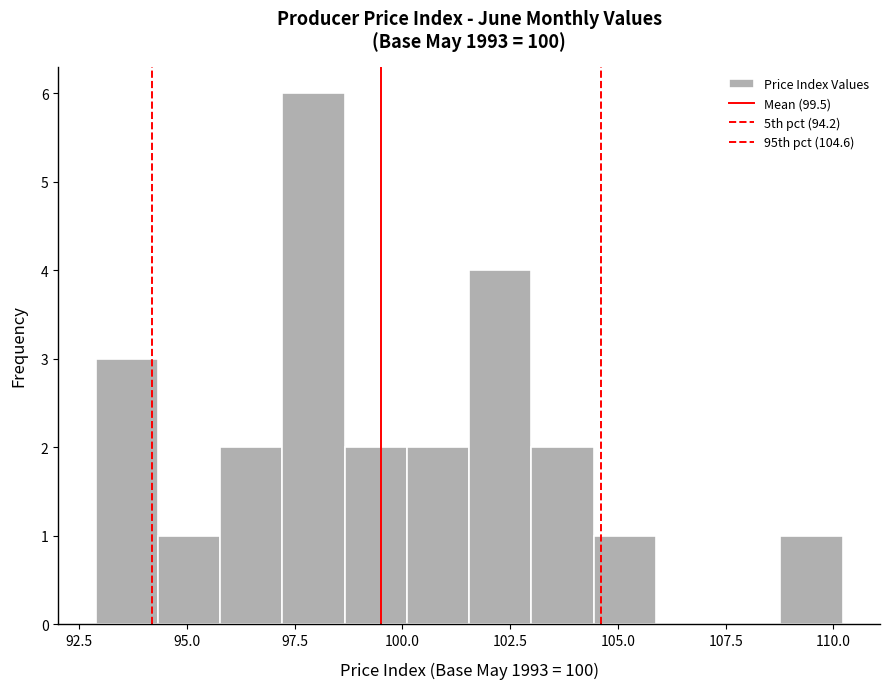

Read against the x-axis, roughly where is the centre of the tallest bar?

98.0